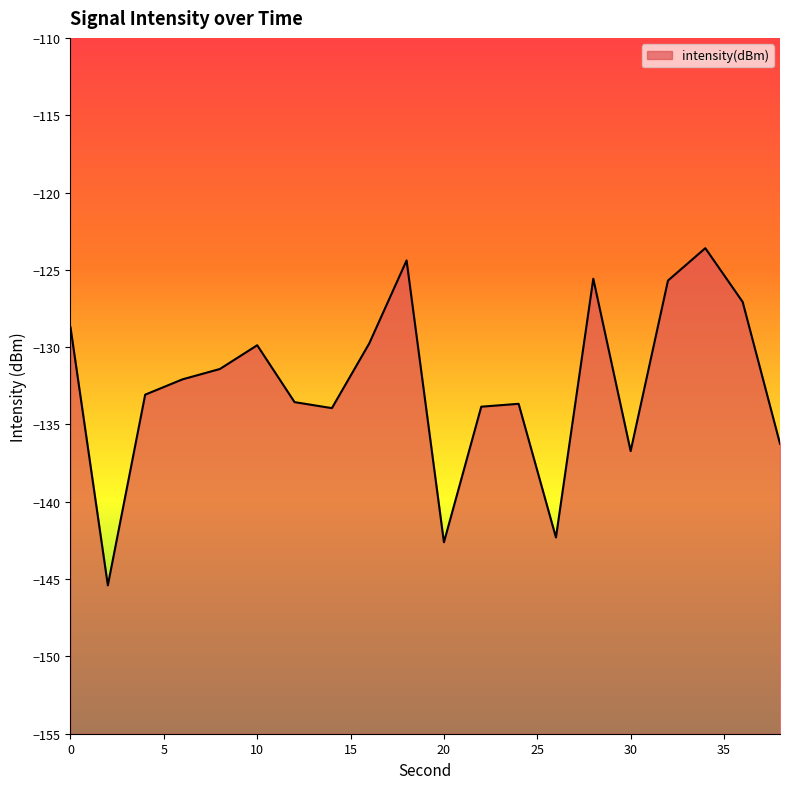

List the labels in order of value, smallest first.

2, 20, 26, 30, 38, 14, 22, 24, 12, 4, 6, 8, 10, 16, 0, 36, 32, 28, 18, 34